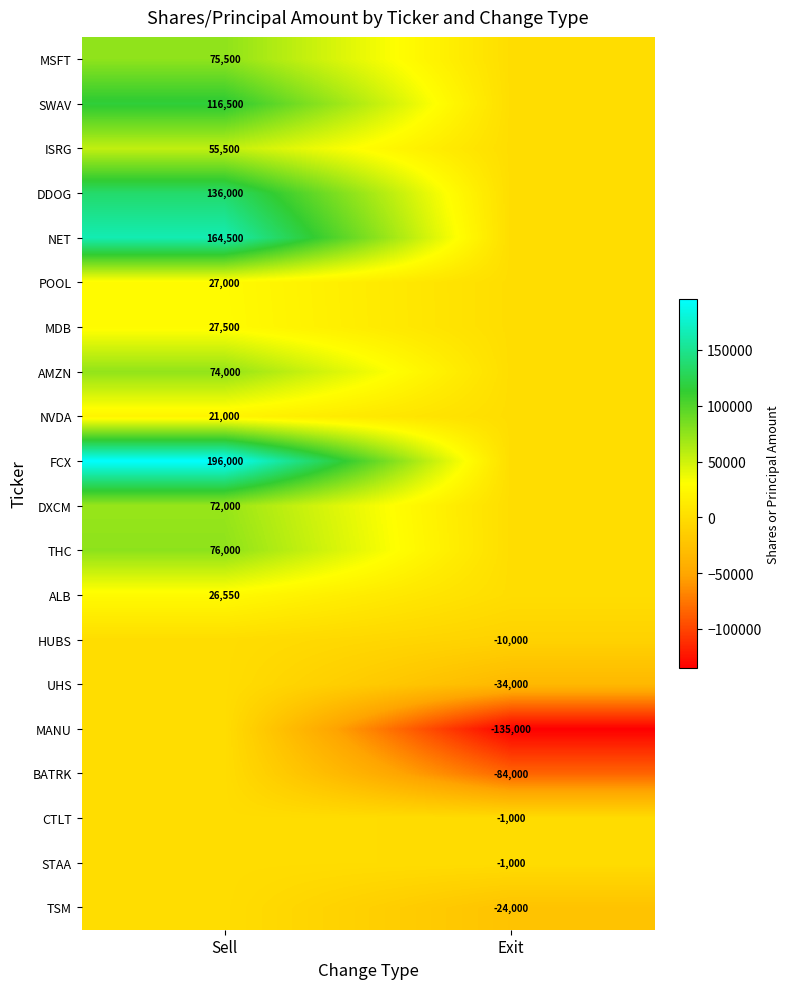

The value of NVDA at Sell is 21000. True or false?

True